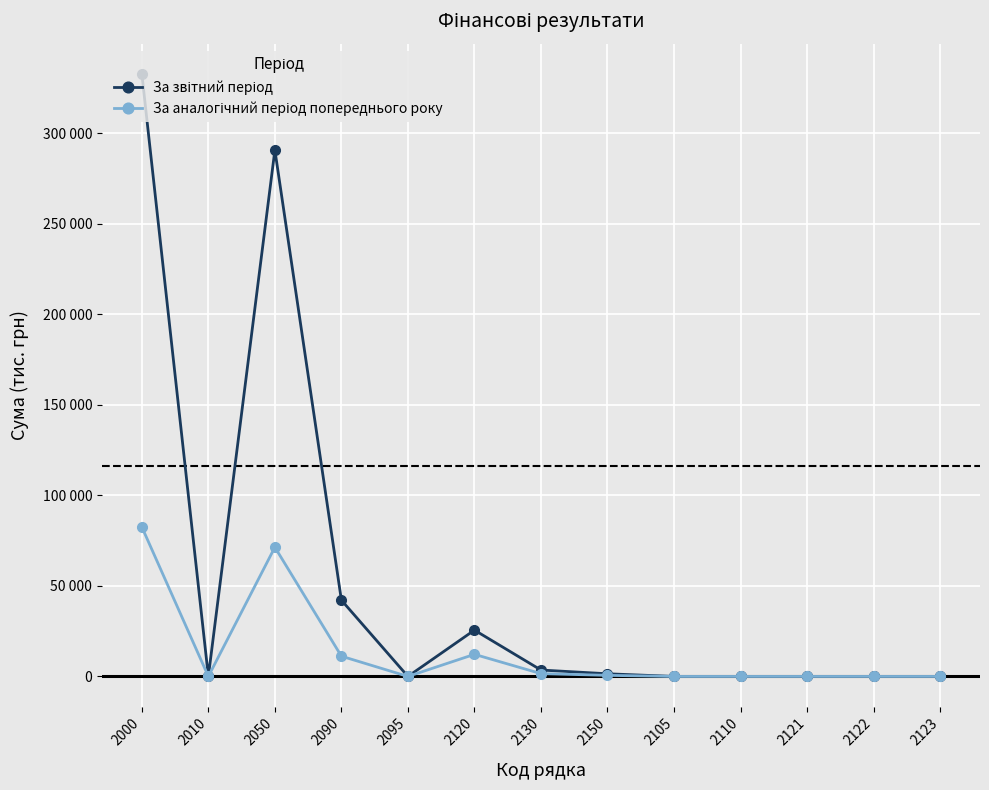

What is the spread (max minus min) of values at 2130?

1989